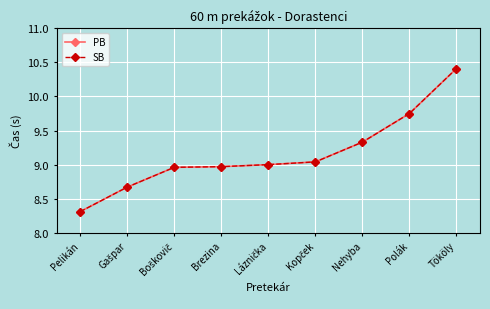

Reading left to right, transcribe all the data shown in this chart.

PB: 8.3	8.7	9.0	9.0	9.0	9.0	9.3	9.8	10.4
SB: 8.3	8.7	9.0	9.0	9.0	9.0	9.3	9.8	10.4